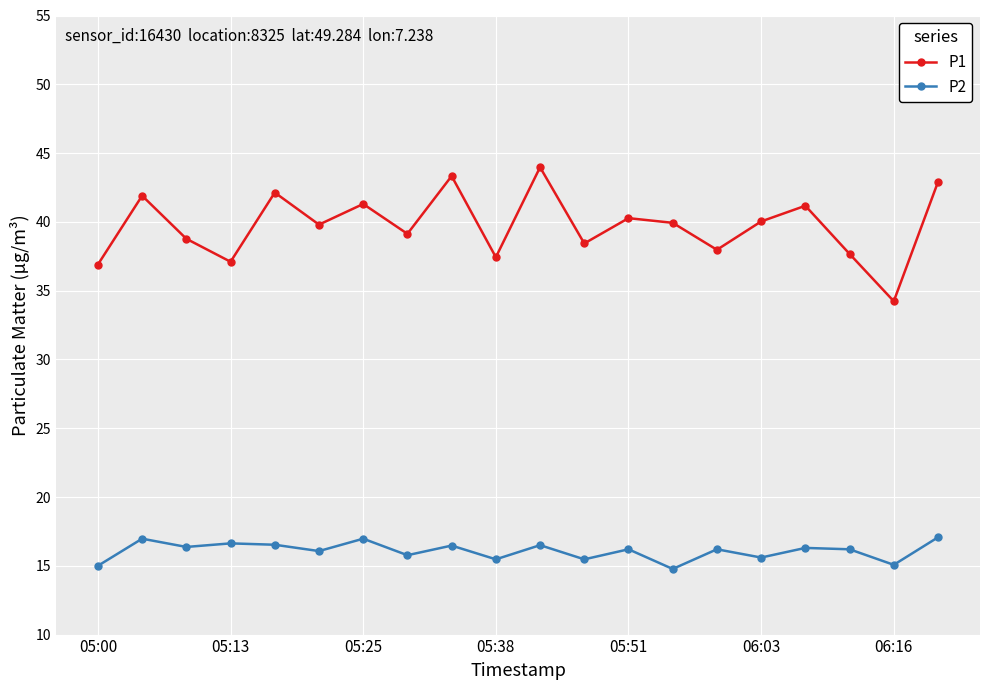

True or false: P1 and P2 intersect in this chart.

False